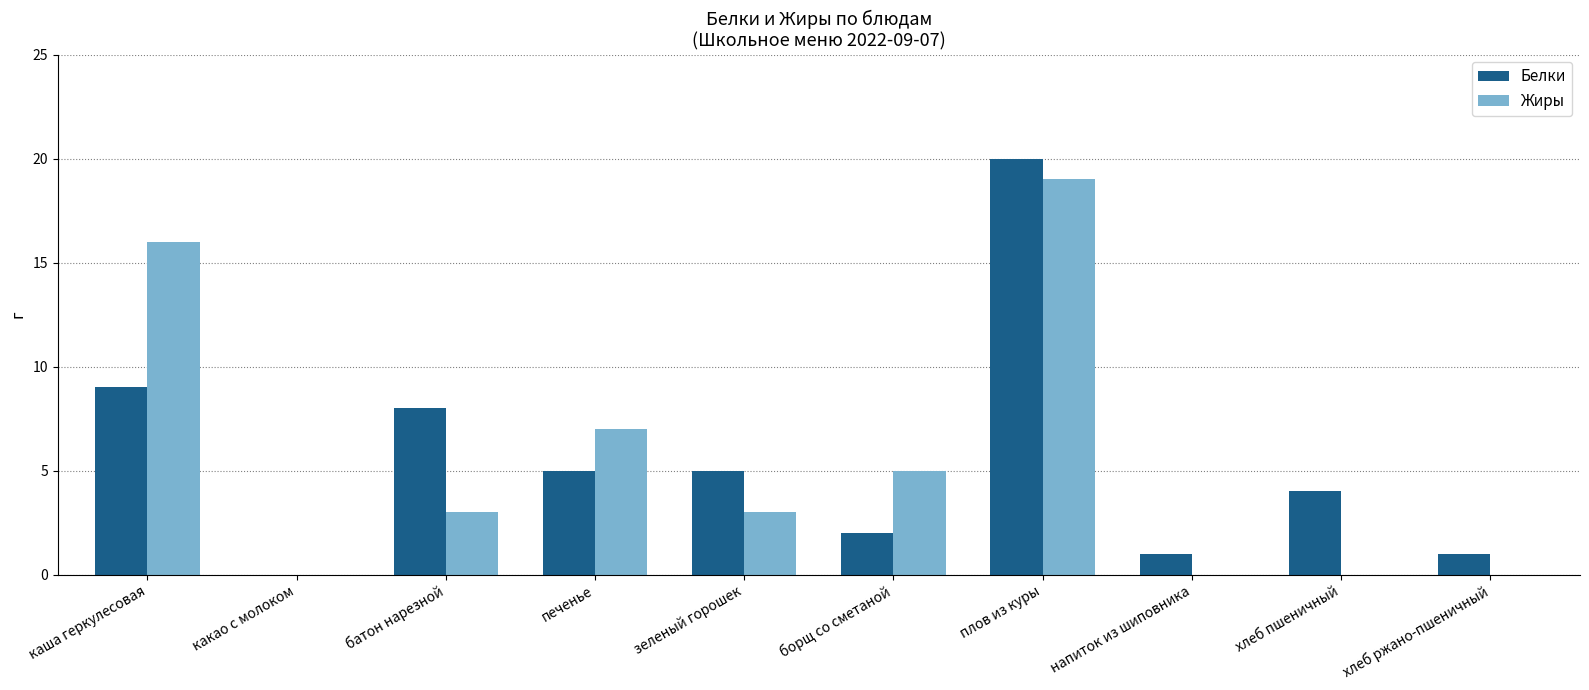

At which category is the sum across all series the highest?

плов из куры